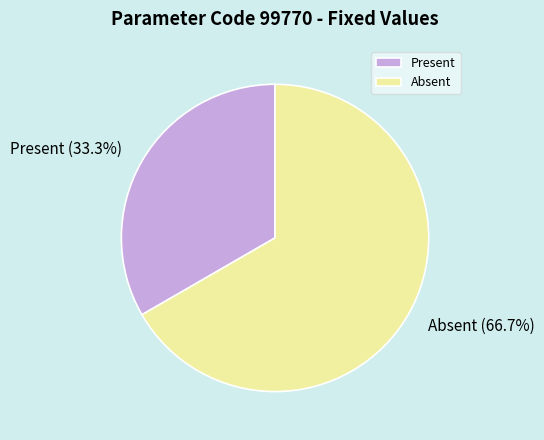

Is Present the majority of the pie?

No